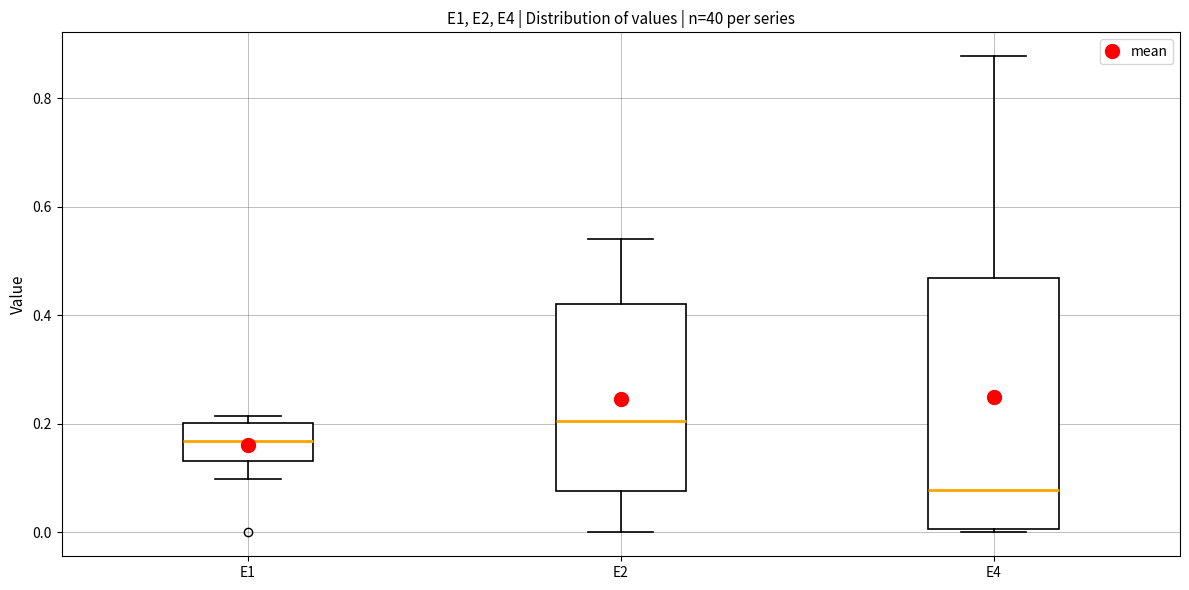

Comparing the boxes themselves (not the whiskers), which one is the tallest?

E4